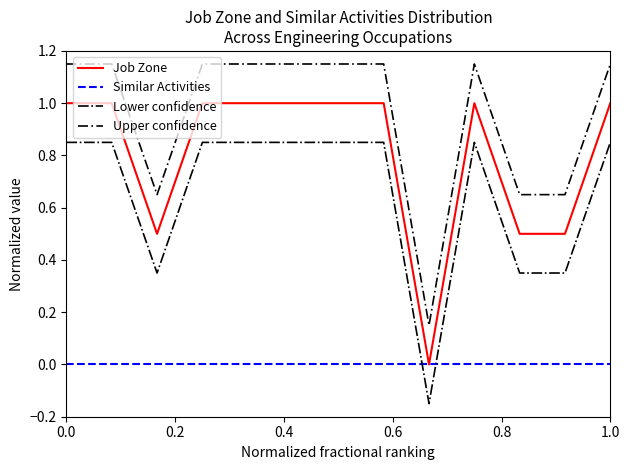

True or false: Upper confidence and Lower confidence intersect in this chart.

False